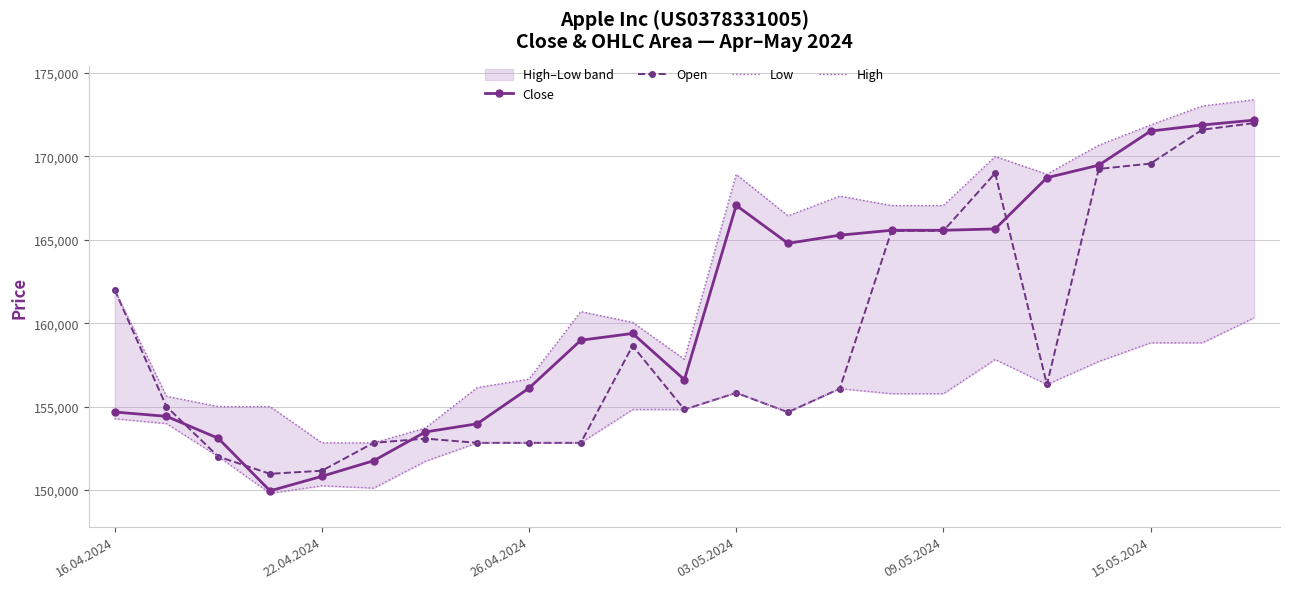

True or false: High and Close cross at least once.

False